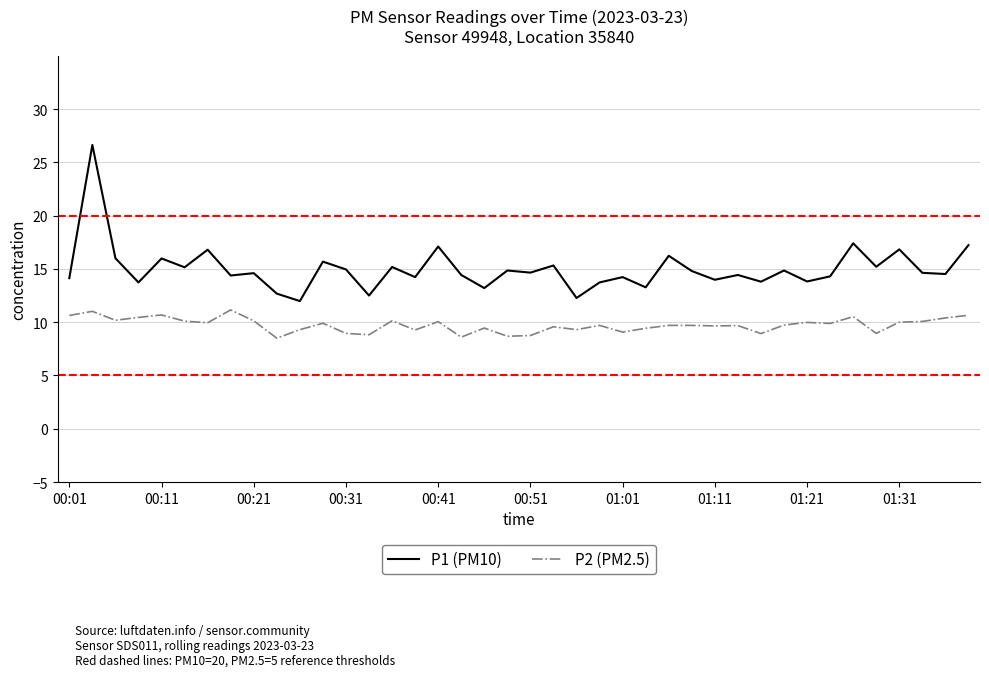

What is the greatest value displayed?

26.6